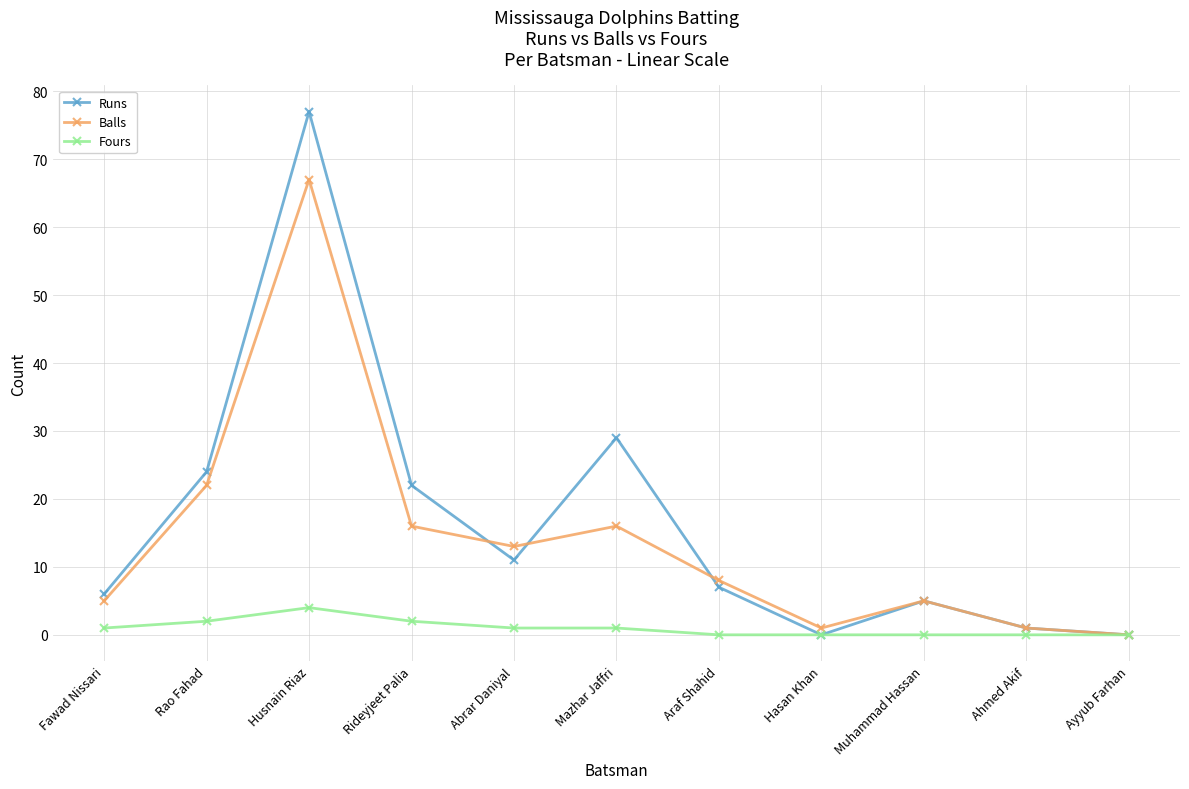

Rank the series by their maximum value, from highest to lowest.

Runs, Balls, Fours